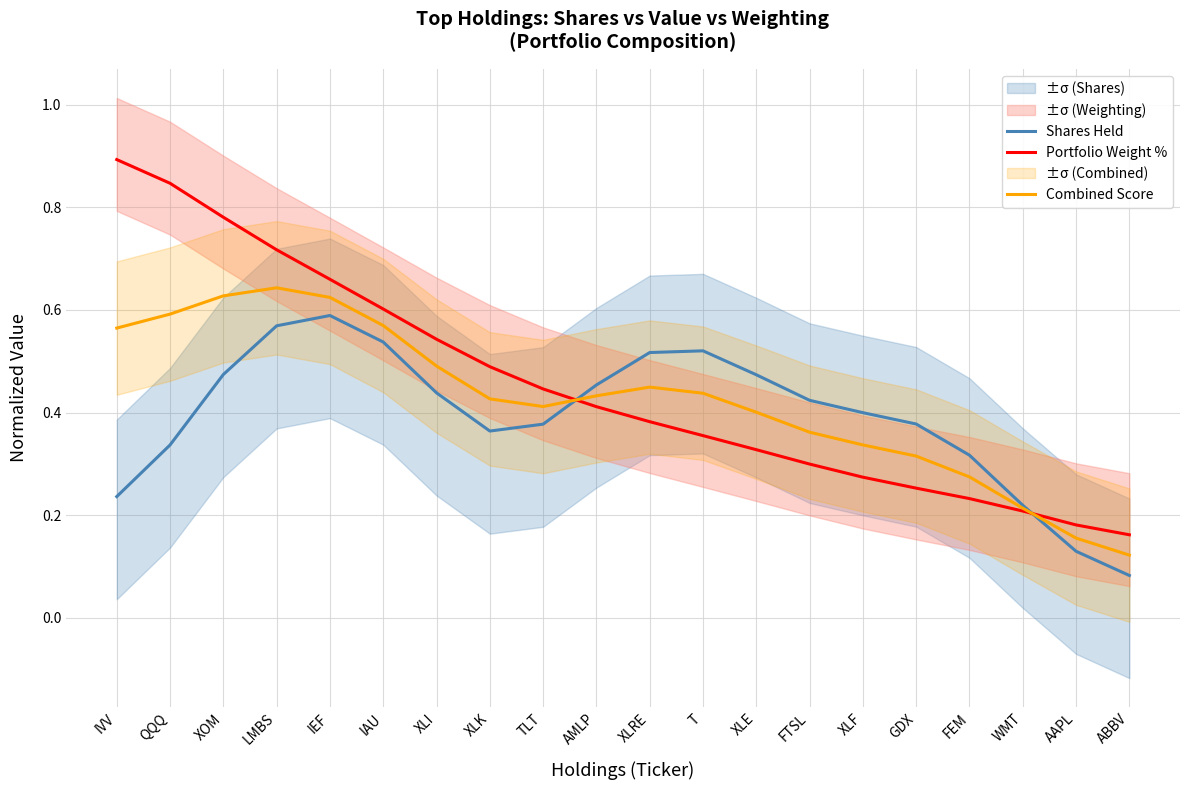

True or false: Portfolio Weight % and Shares Held intersect in this chart.

True